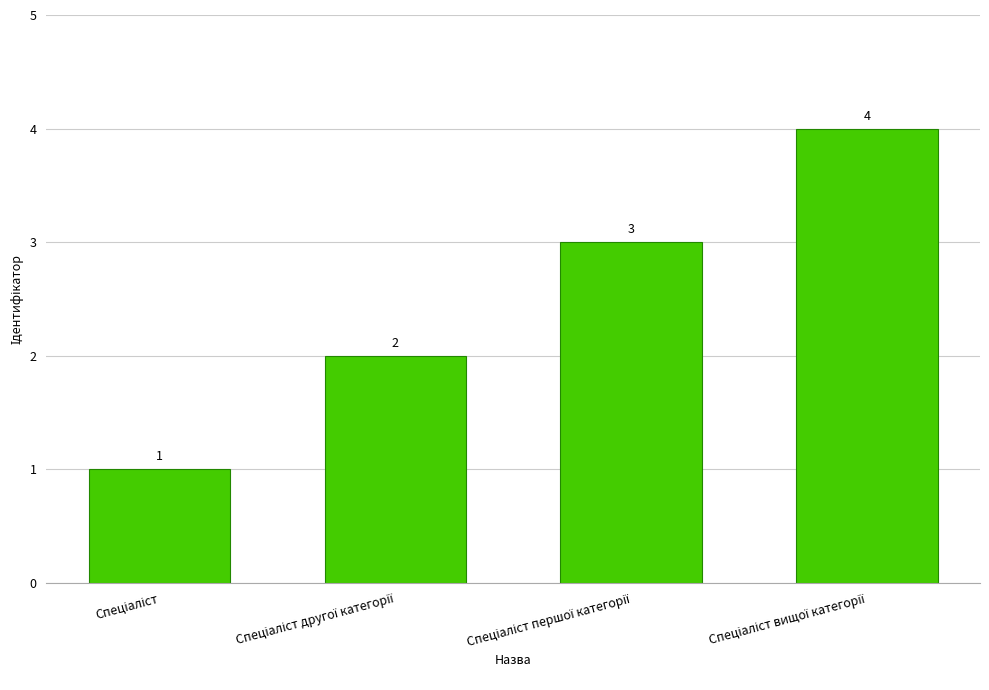

What is the difference between the maximum and minimum values?

3